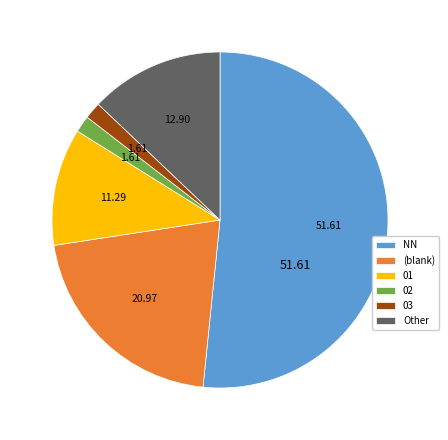

The 02 slice represents 2% of the pie. True or false?

True